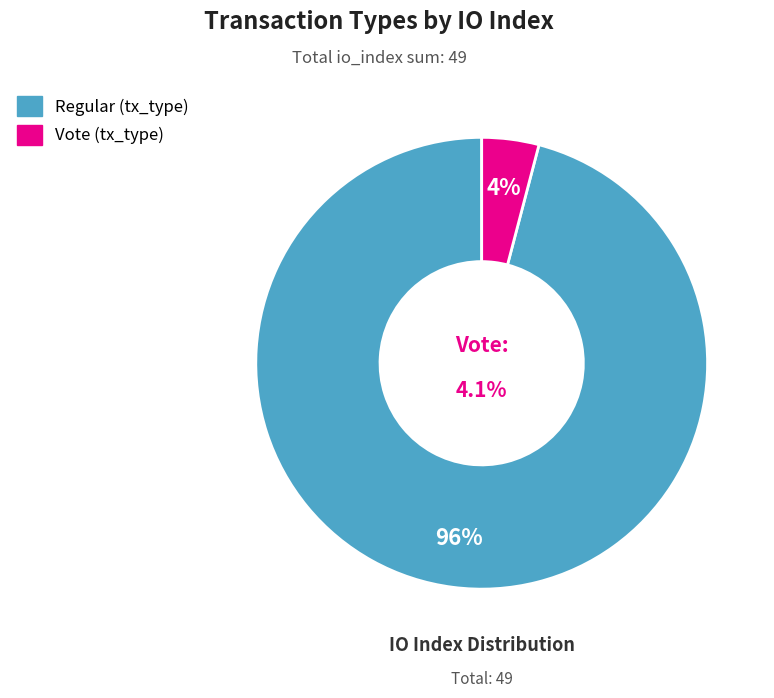

The Regular (io_index=47) slice represents 86% of the pie. True or false?

False